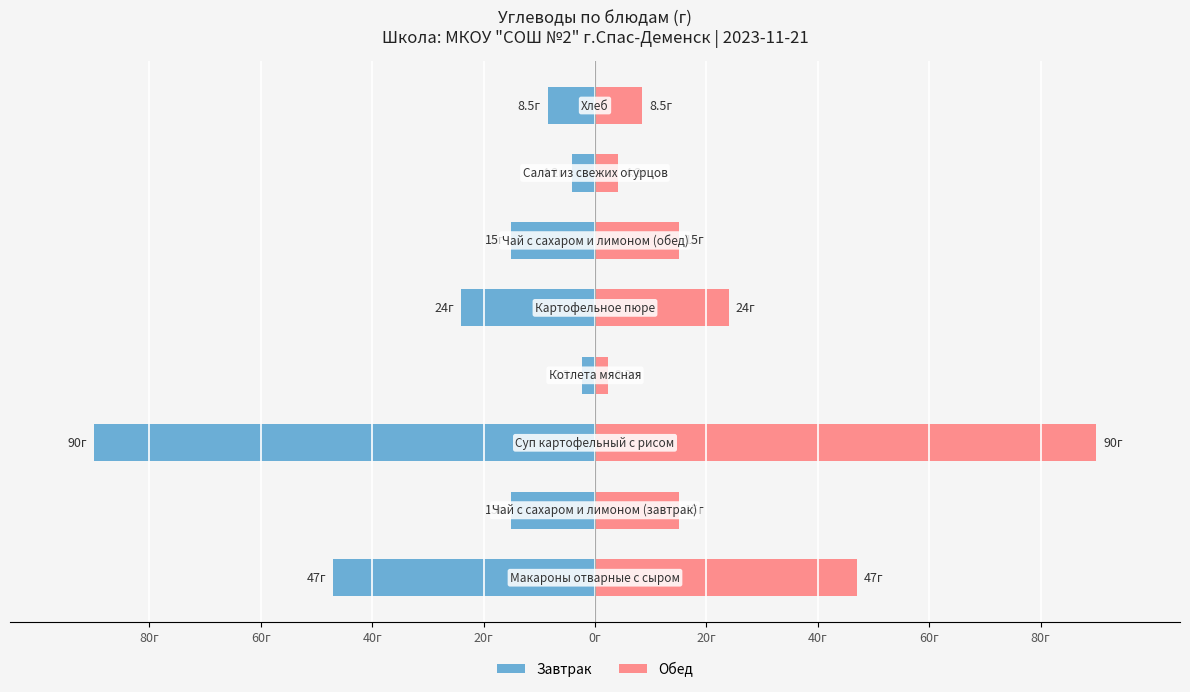

List the series in order of their peak value, lowest first.

Завтрак, Обед